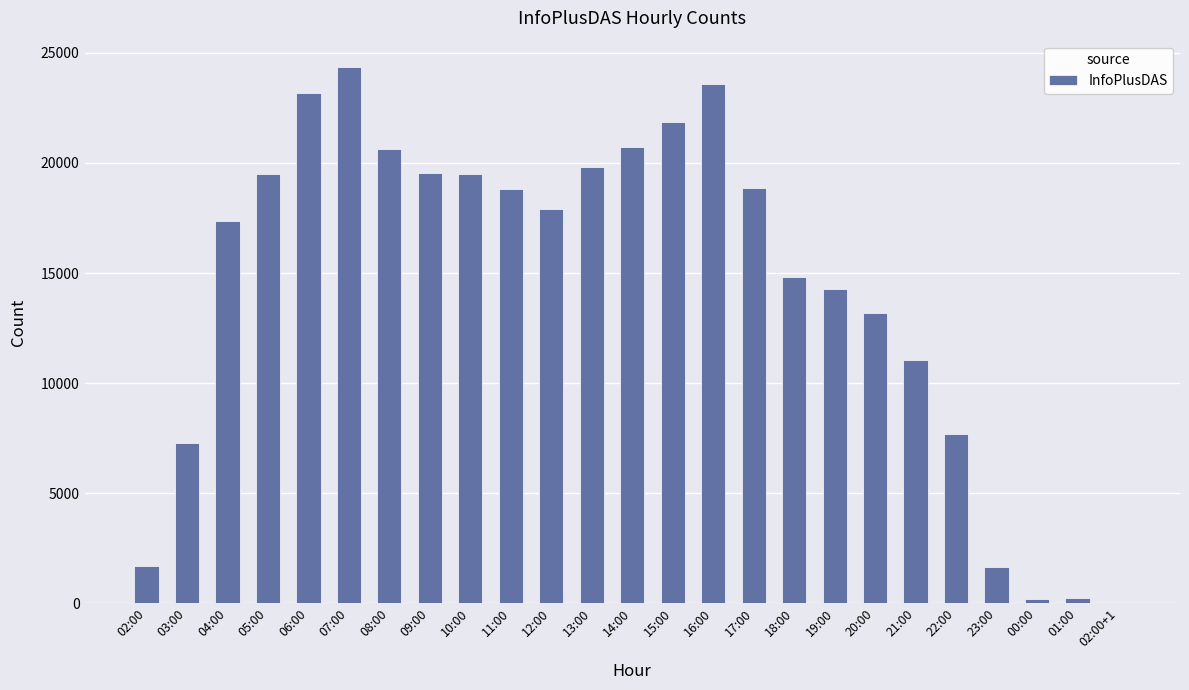

What is the maximum value shown in the chart?

24342